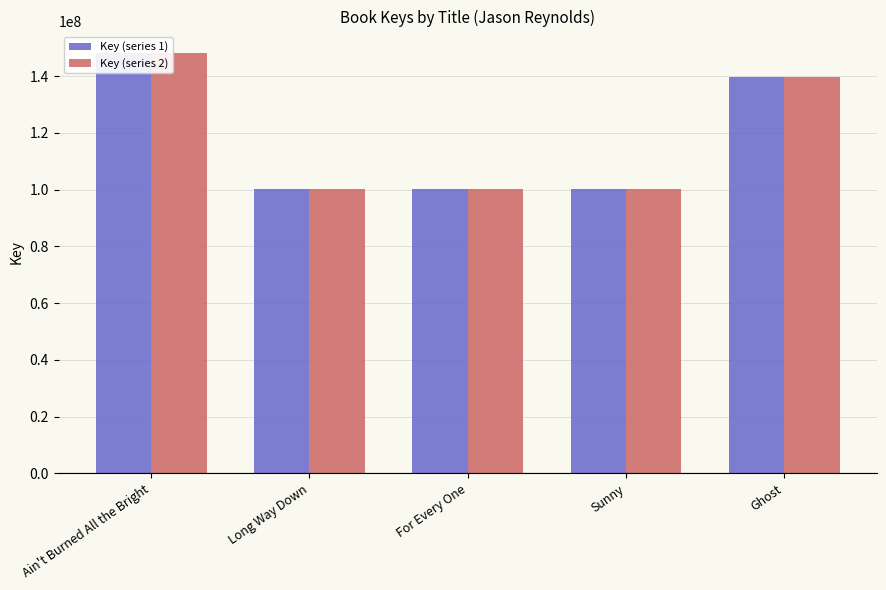

Are the bars horizontal?

No